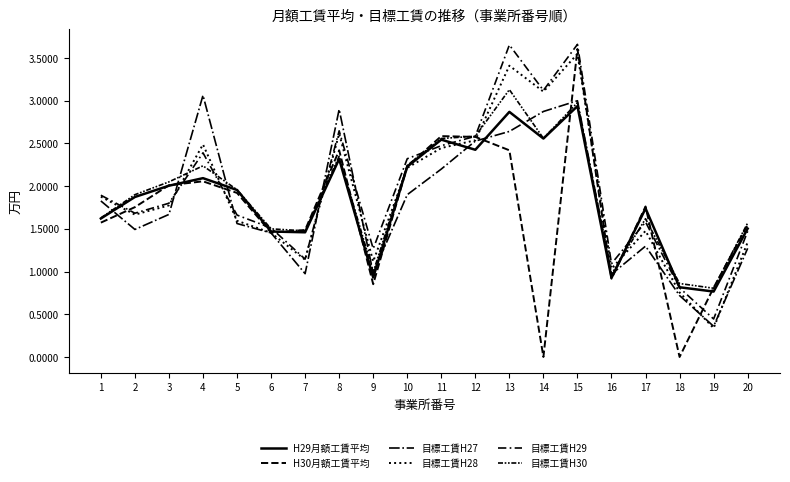

Does the chart have visible grid lines?

No